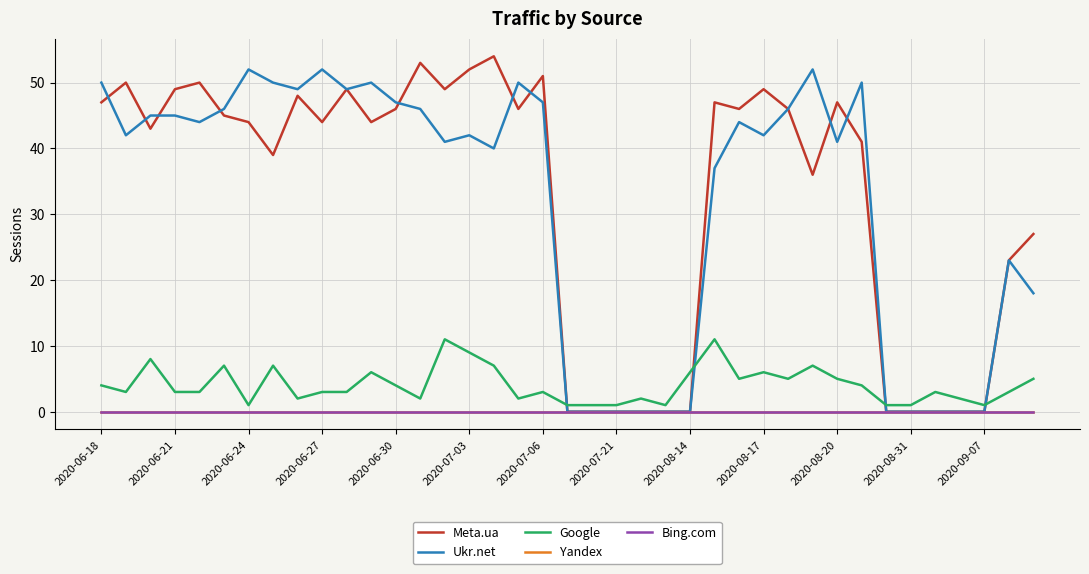

True or false: Yandex and Bing.com cross at least once.

False